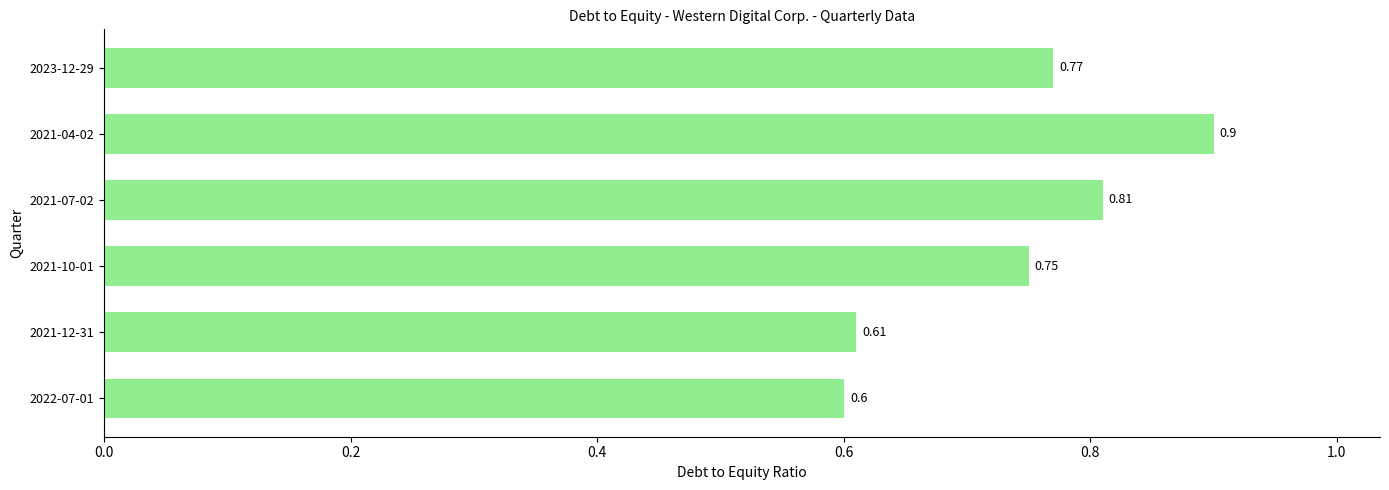

What is the difference between the values at 2021-04-02 and 2021-12-31?

0.3